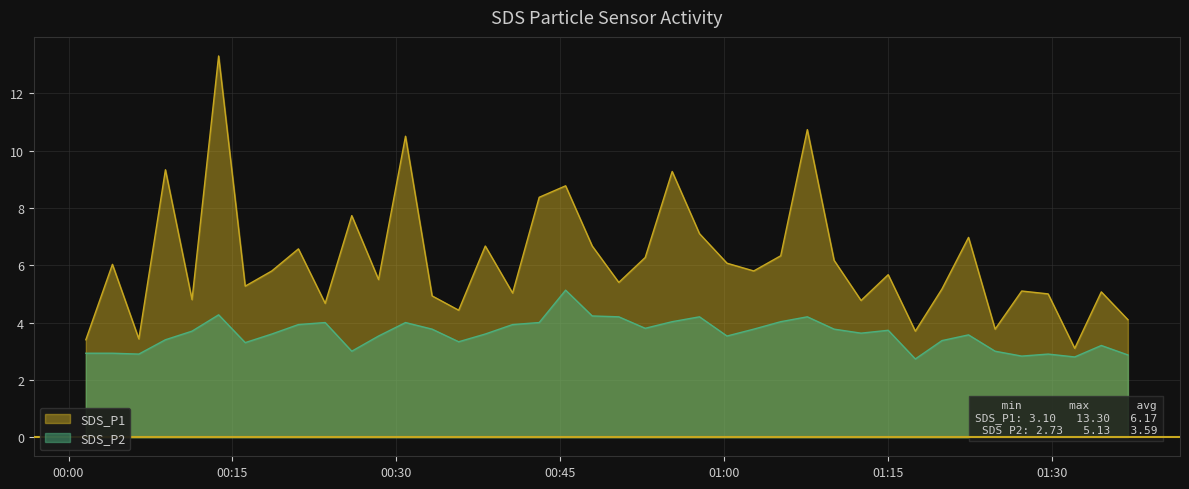

What is the highest value of the SDS_P2 series?

5.1